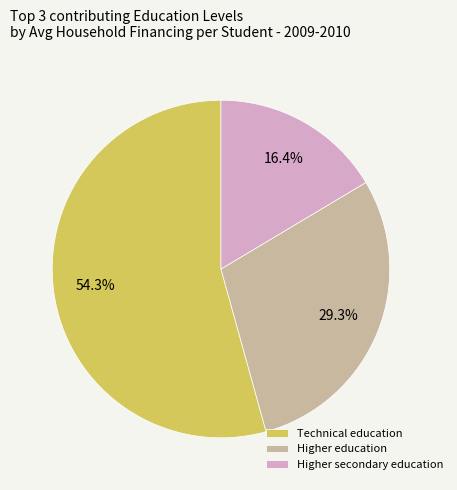

How much of the chart is everything except Technical education?

45.7%